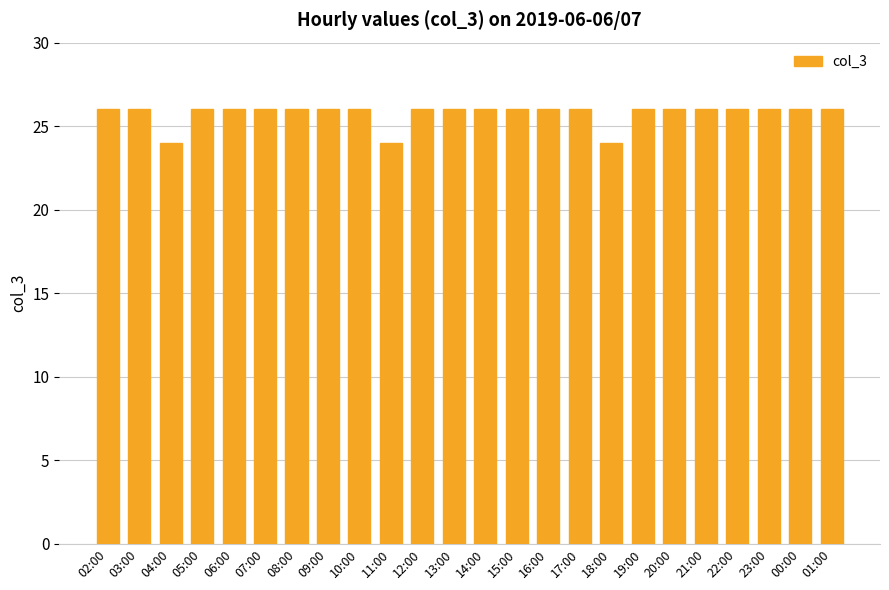

Reading left to right, transcribe all the data shown in this chart.

26	26	24	26	26	26	26	26	26	24	26	26	26	26	26	26	24	26	26	26	26	26	26	26